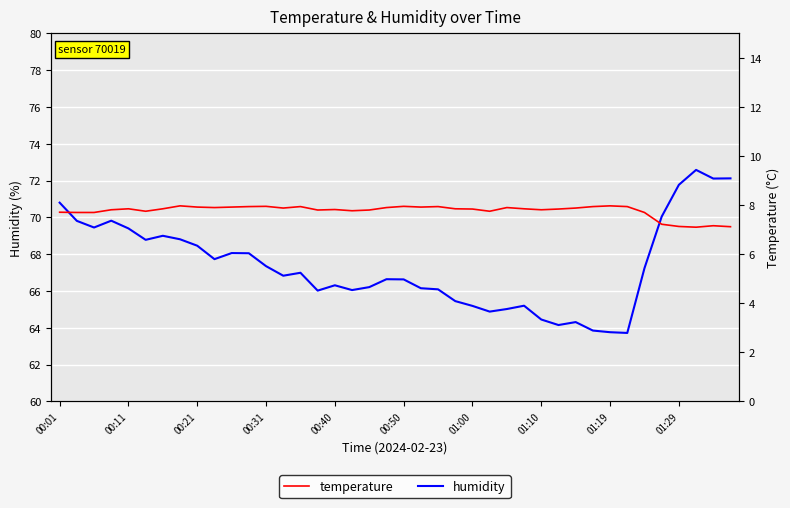

What is the smallest value displayed?

7.1